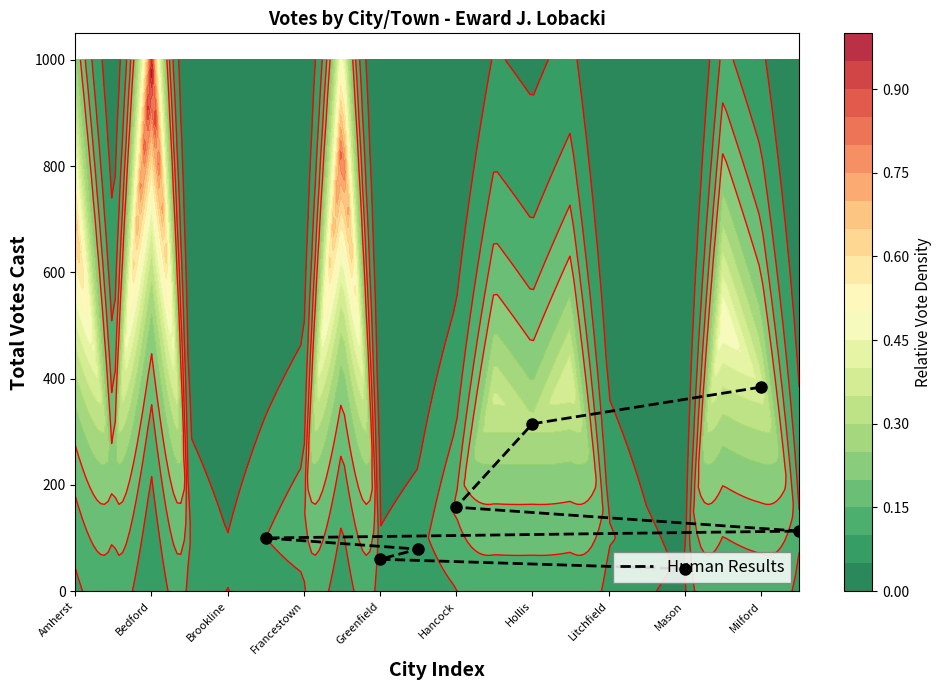

The value at Francestown is 22. True or false?

False